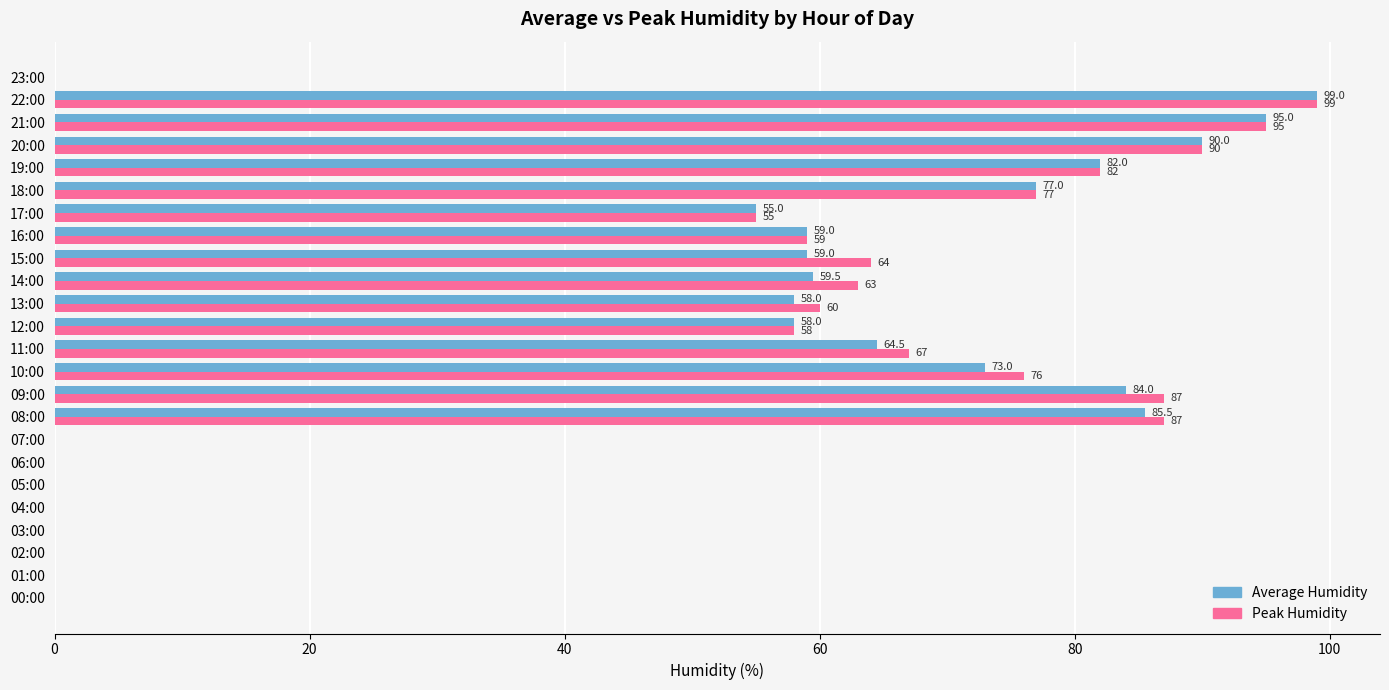

What is the highest value of the Peak Humidity series?

99.0